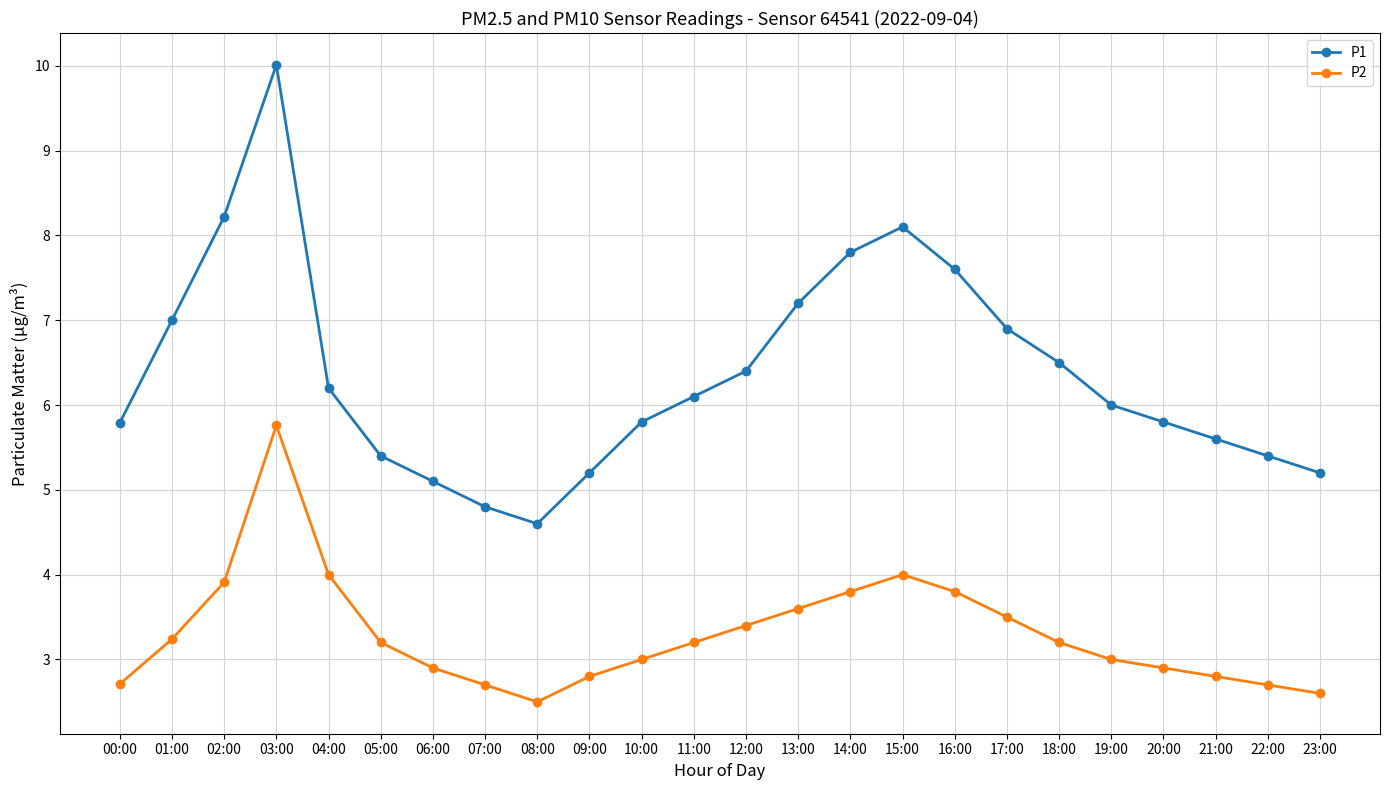

At which category does the chart reach its peak across all series?

03:00